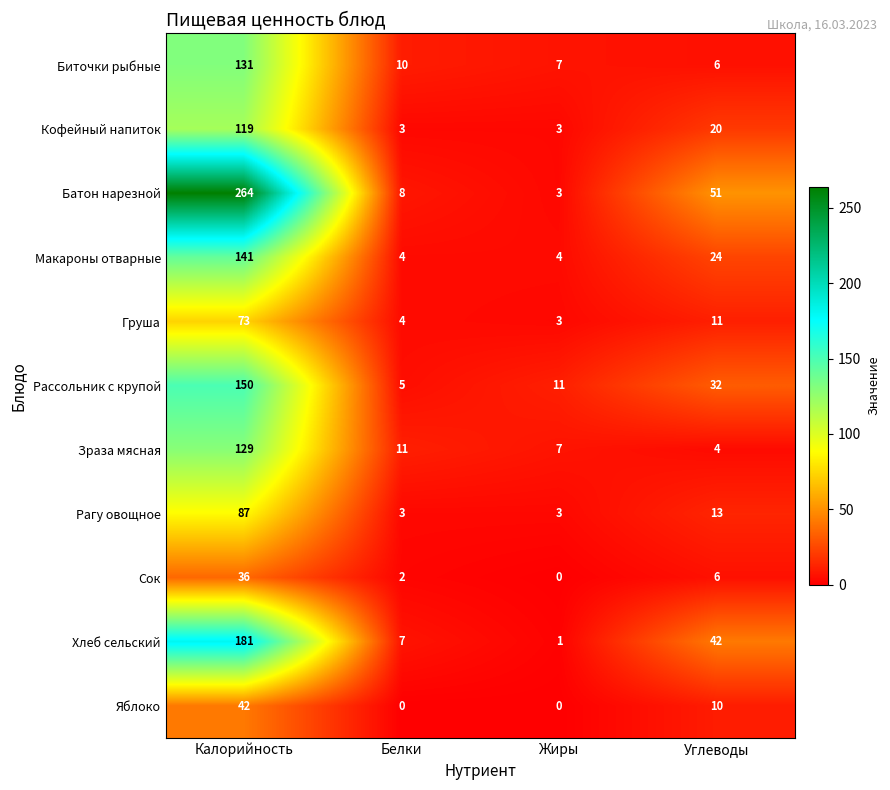

Is it true that Батон нарезной equals 24 at Углеводы?

False